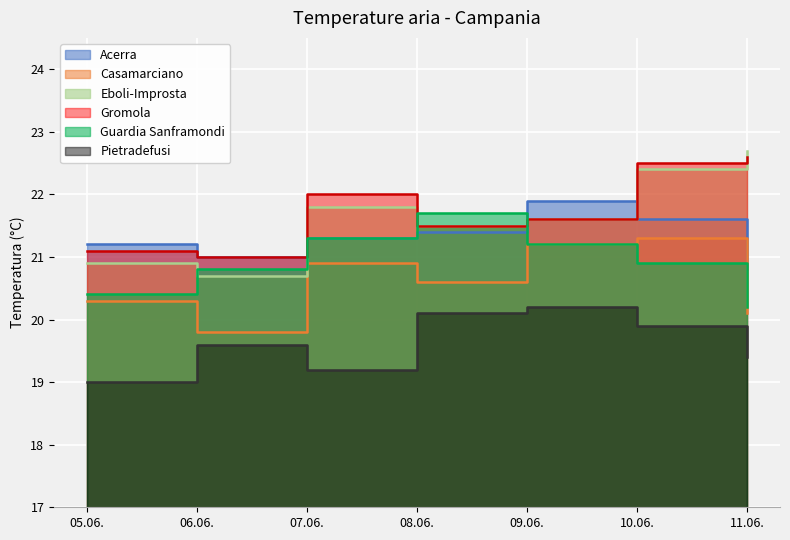

Rank the categories by Pietradefusi value from lowest to highest.

05.06., 07.06., 11.06., 06.06., 10.06., 08.06., 09.06.